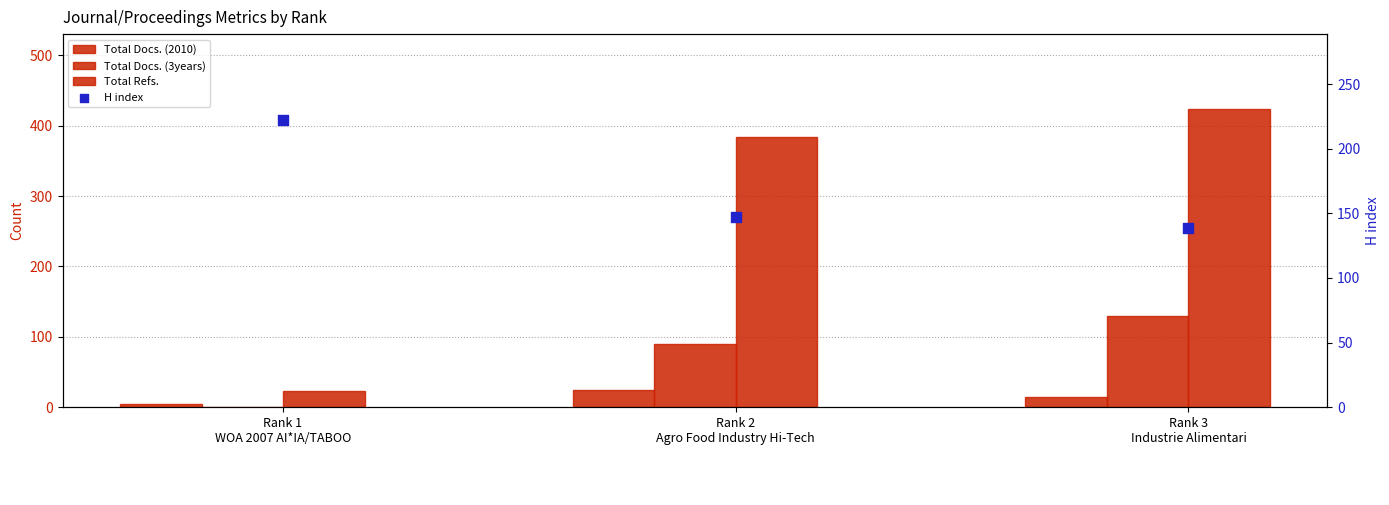

At which category is the sum across all series the highest?

Rank 3
Industrie Alimentari